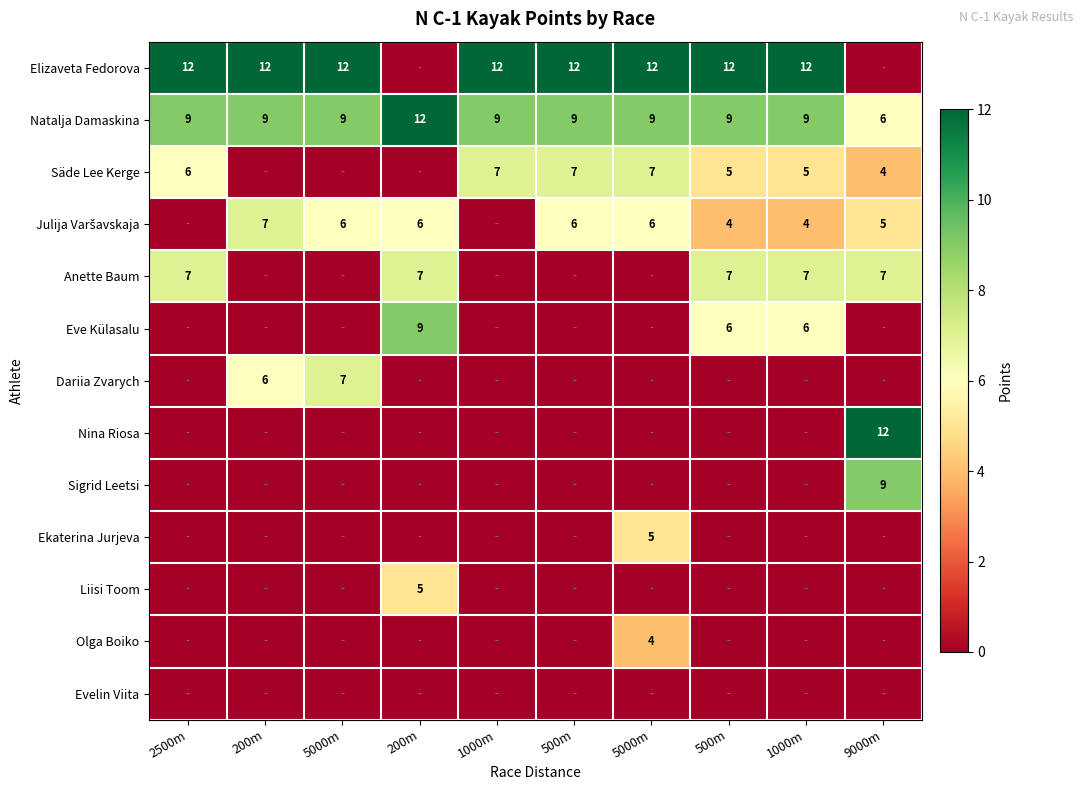

Which series has the largest range (max minus min)?

Elizaveta Fedorova